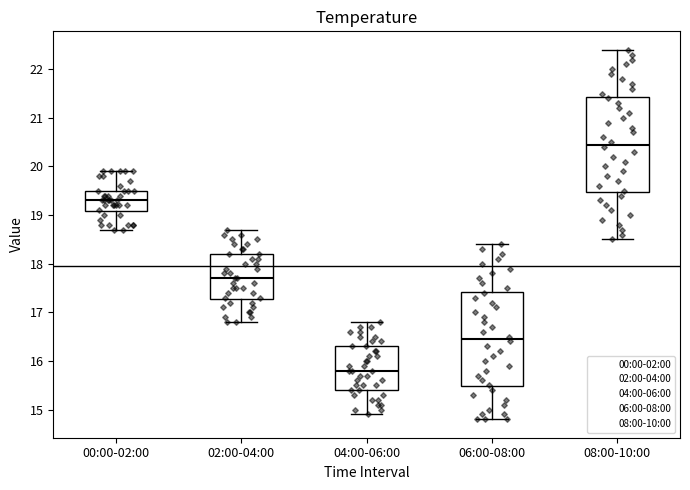

Reading left to right, read every box against the y-axis: the position of its median line, the range the box covers, and the ends of its whiskers. The values are not printed on the chart, so give them approximately, as read against the axis.

00:00-02:00: median 19.3, box 19.1 to 19.5, whiskers 18.7 to 19.9
02:00-04:00: median 17.7, box 17.3 to 18.2, whiskers 16.8 to 18.7
04:00-06:00: median 15.8, box 15.4 to 16.3, whiskers 14.9 to 16.8
06:00-08:00: median 16.5, box 15.5 to 17.4, whiskers 14.8 to 18.4
08:00-10:00: median 20.5, box 19.5 to 21.4, whiskers 18.5 to 22.4